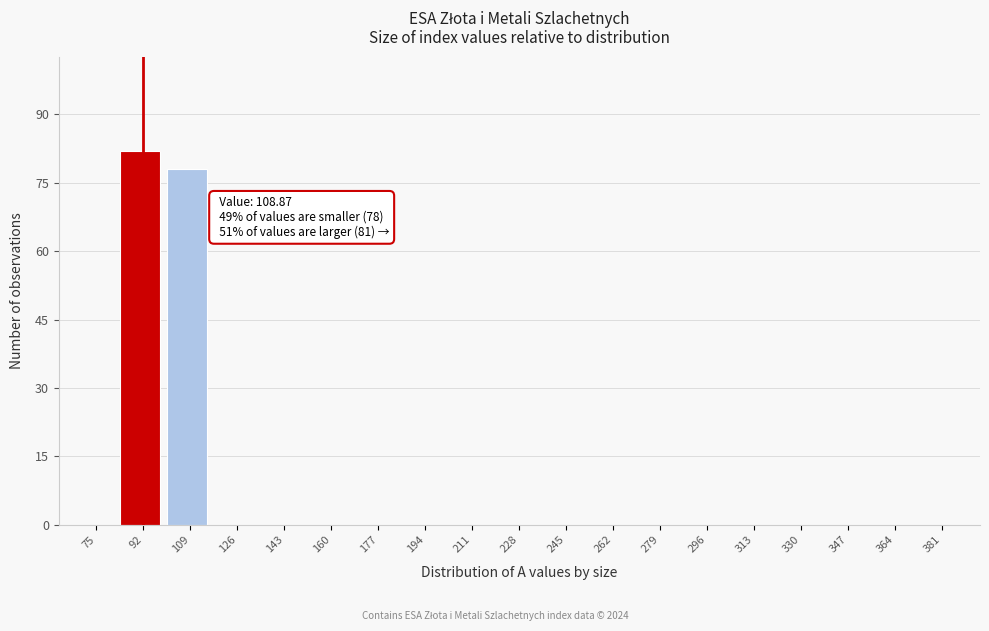

Reading left to right, what are all the values shown in this chart?

75=0	92=82	109=78	126=0	143=0	160=0	177=0	194=0	211=0	228=0	245=0	262=0	279=0	296=0	313=0	330=0	347=0	364=0	381=0